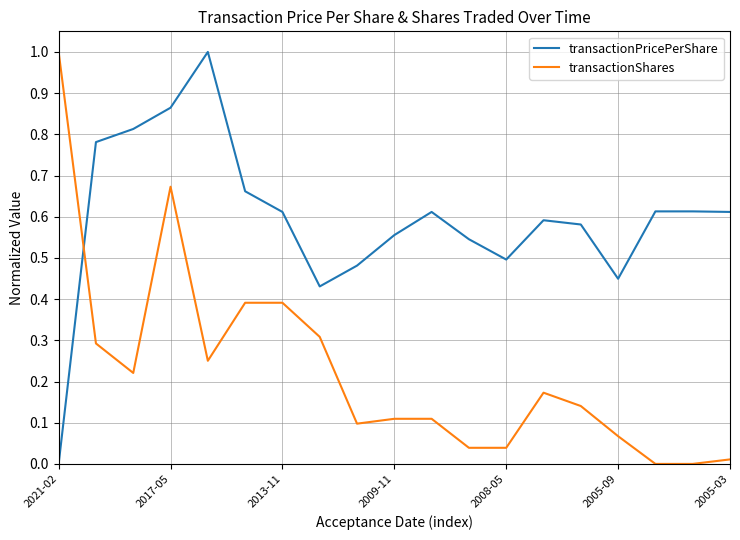

At how many categories does at least one series exceed 0?

19